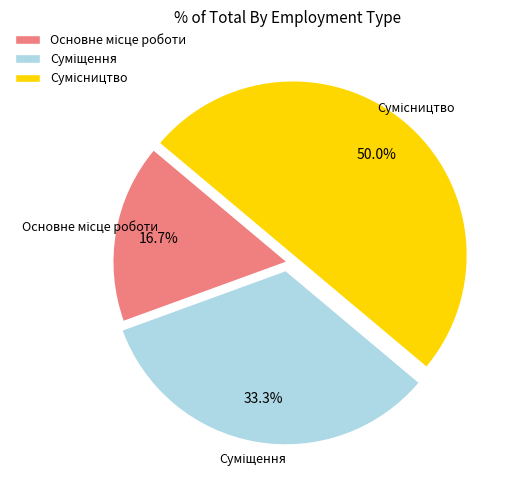

Count the number of slices in the pie.

3